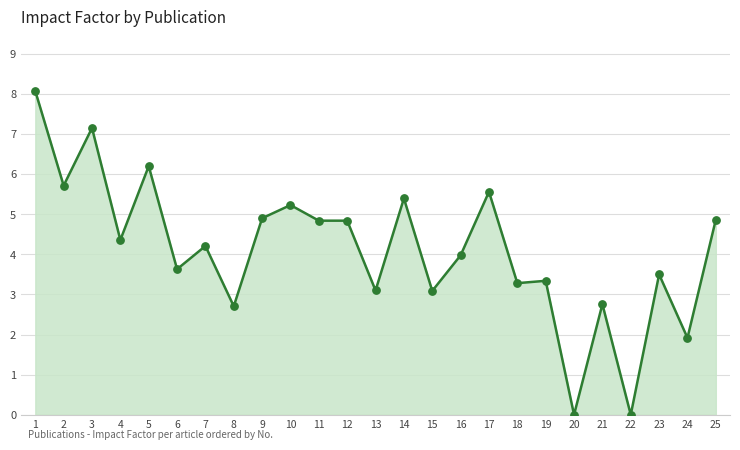

What is the change in value from 8 to 12?

+2.1